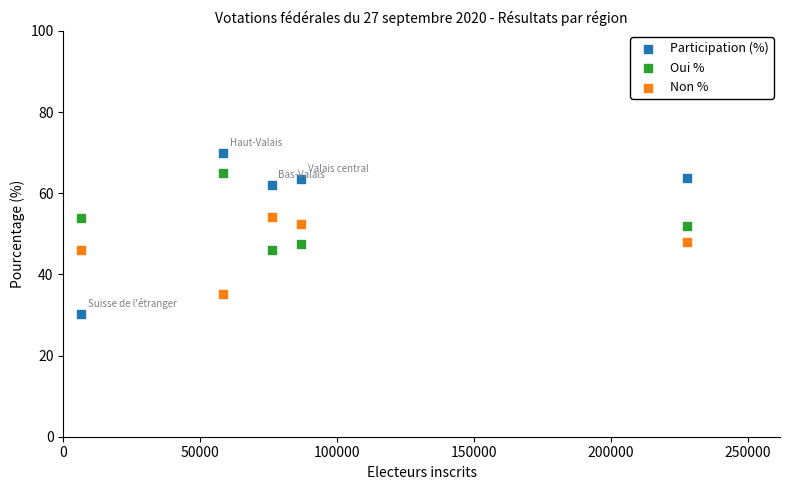

Which series contains the highest Y value?

Participation (%)